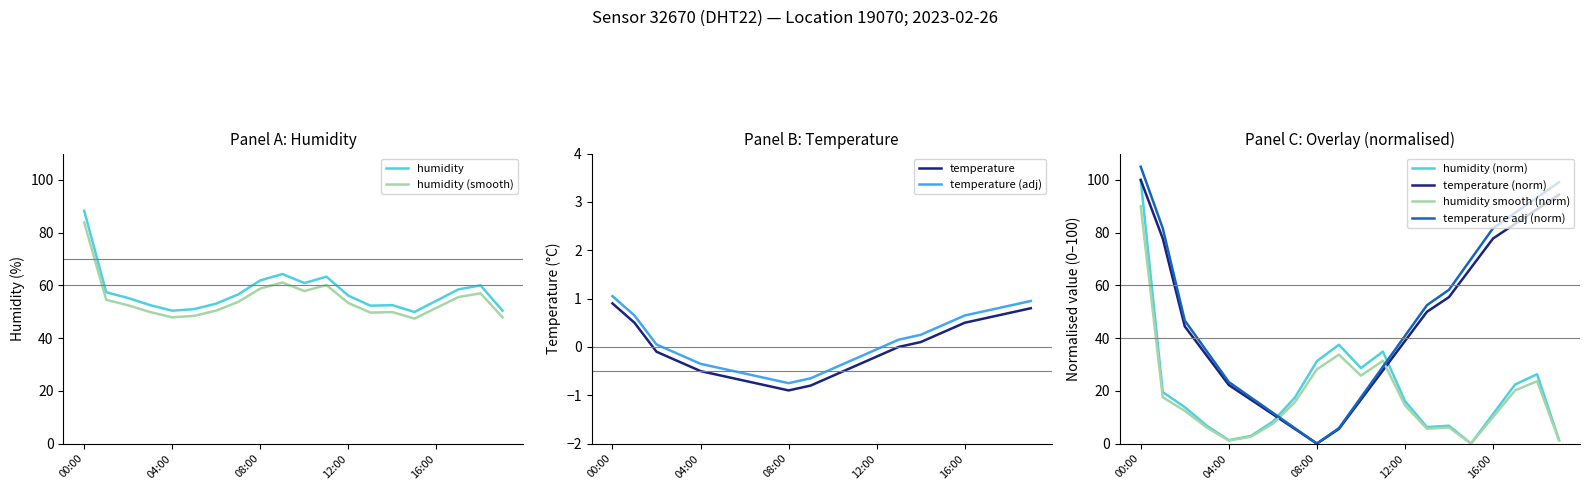

What position from the right is 13:00?

7